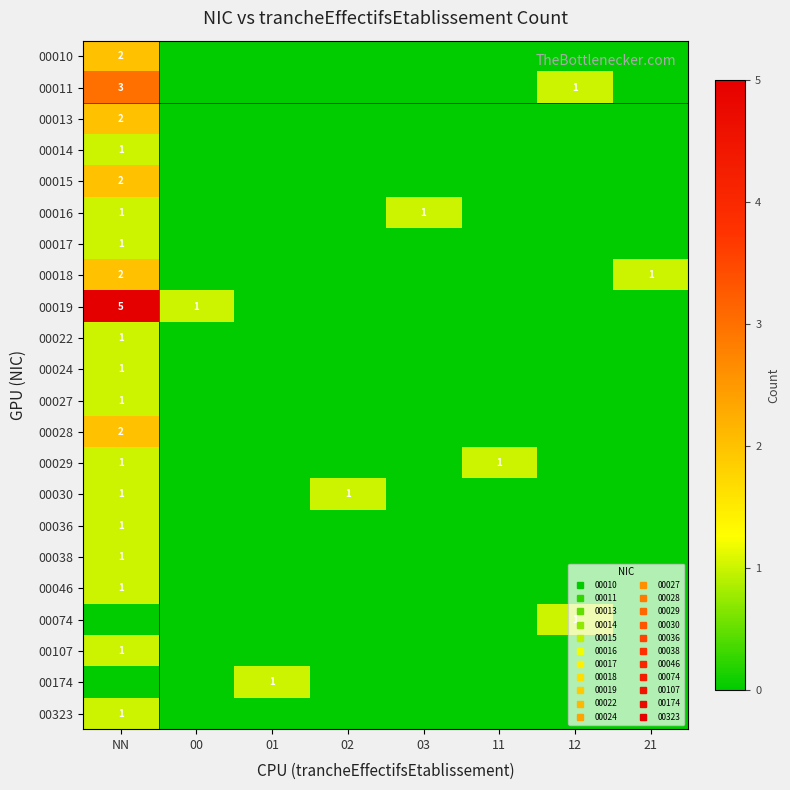

How many distinct data groups are displayed?

22